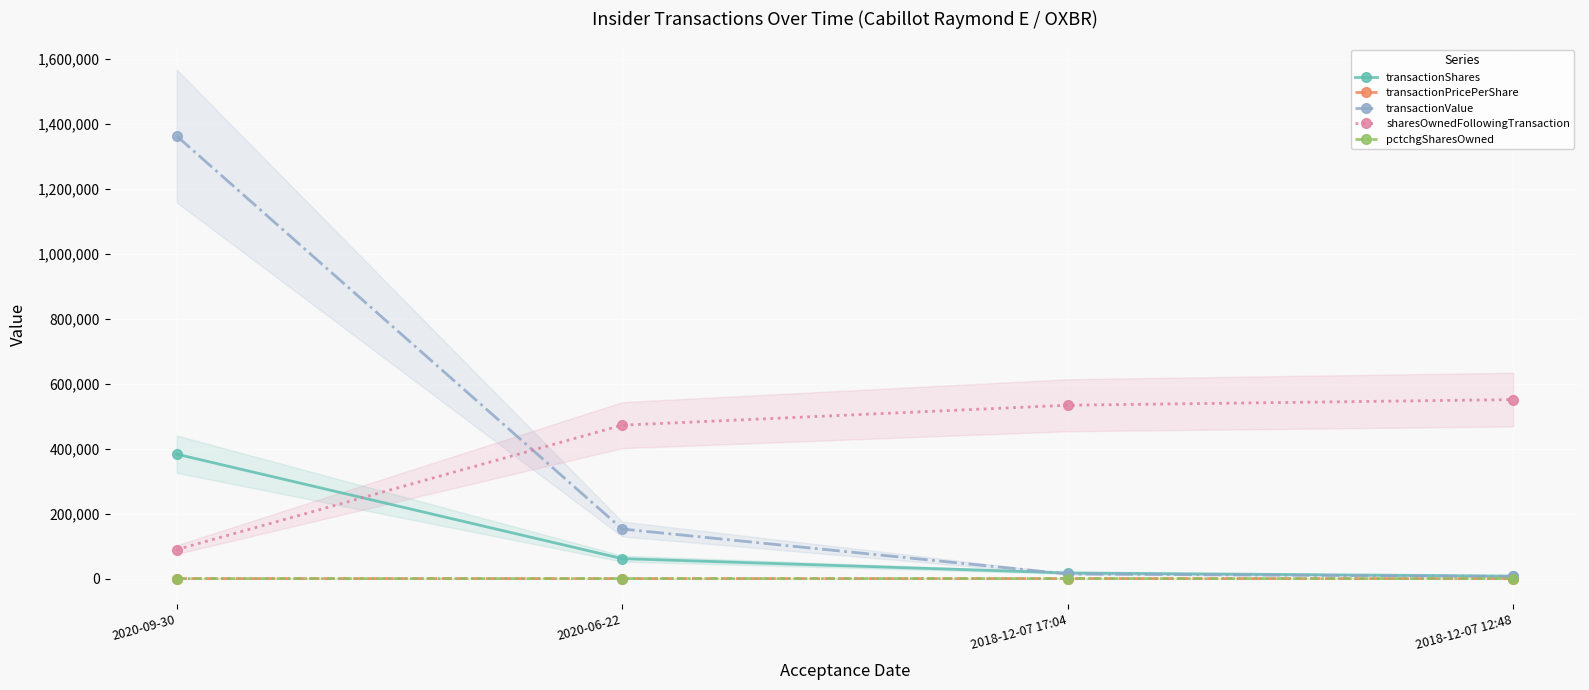

Between 2018-12-07 12:48 and 2020-06-22, which is larger?

2020-06-22